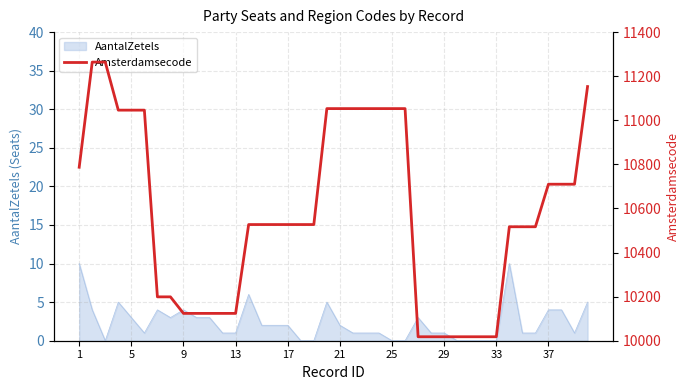

True or false: AantalZetels has a value of 10 at 1.

True